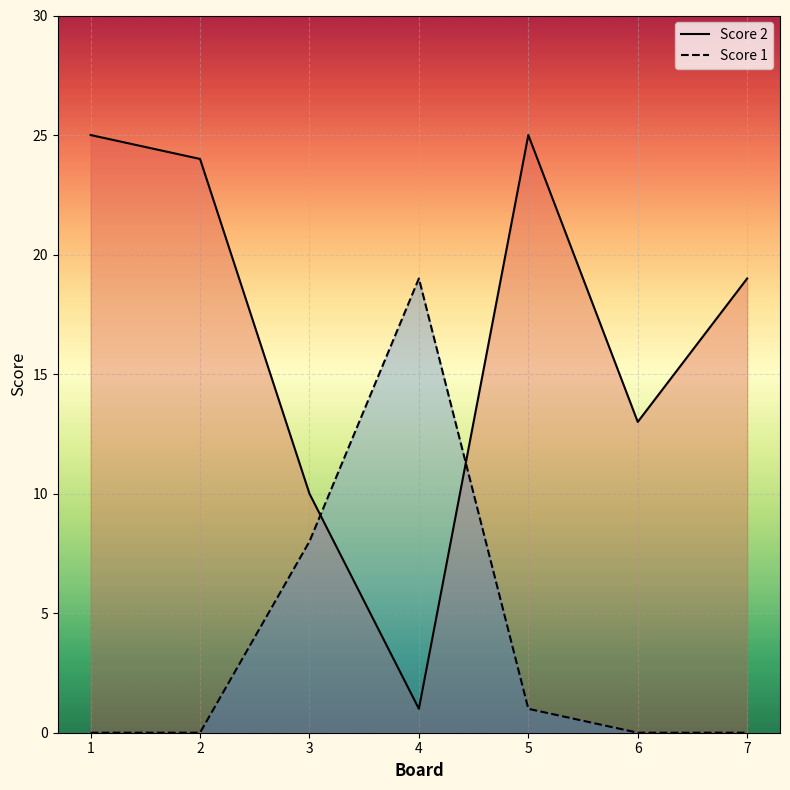

What is the approximate value of Score 2 at 3, to the nearest 5?

10